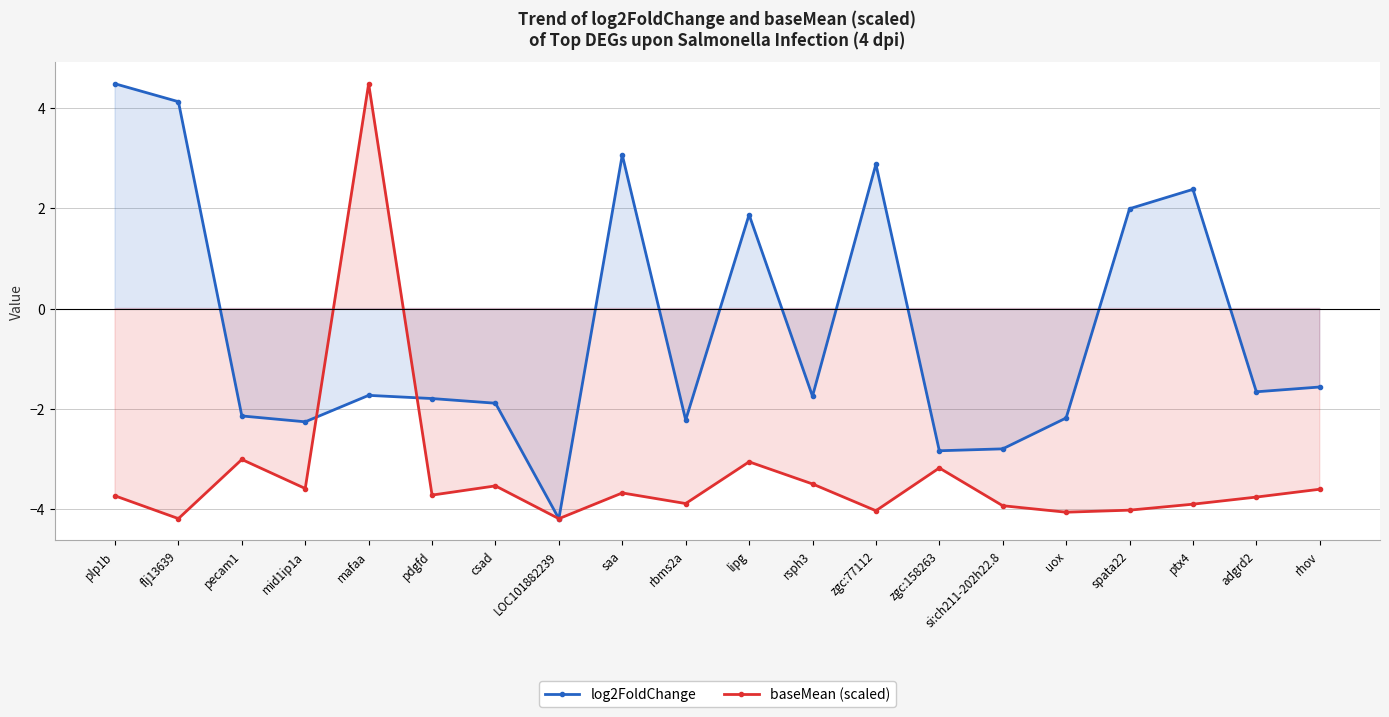

What are all the series names shown in the legend?

log2FoldChange, baseMean (scaled)